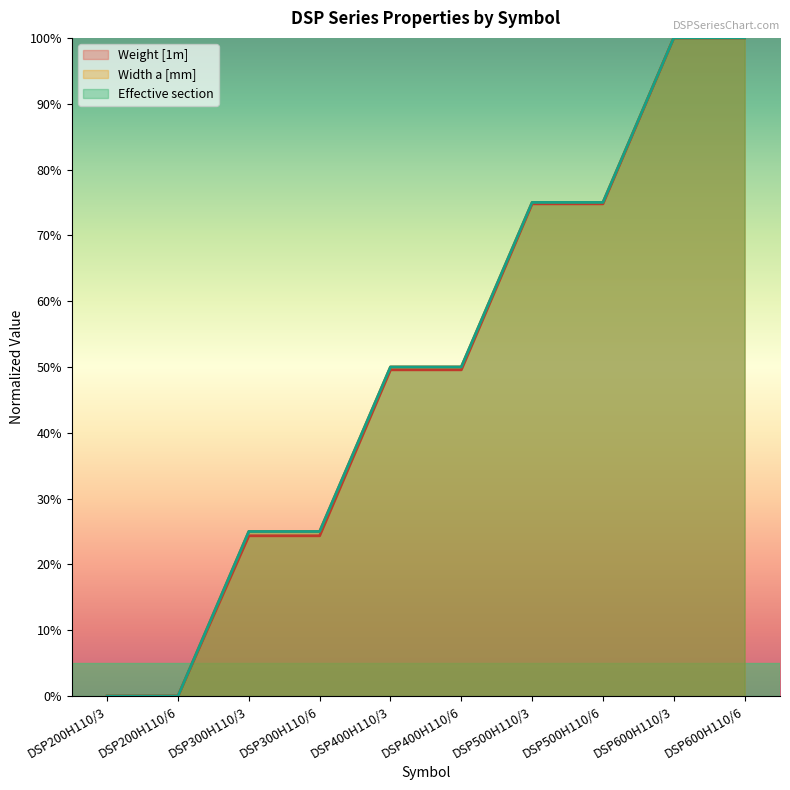

True or false: Weight [1m] and Effective section cross at least once.

False